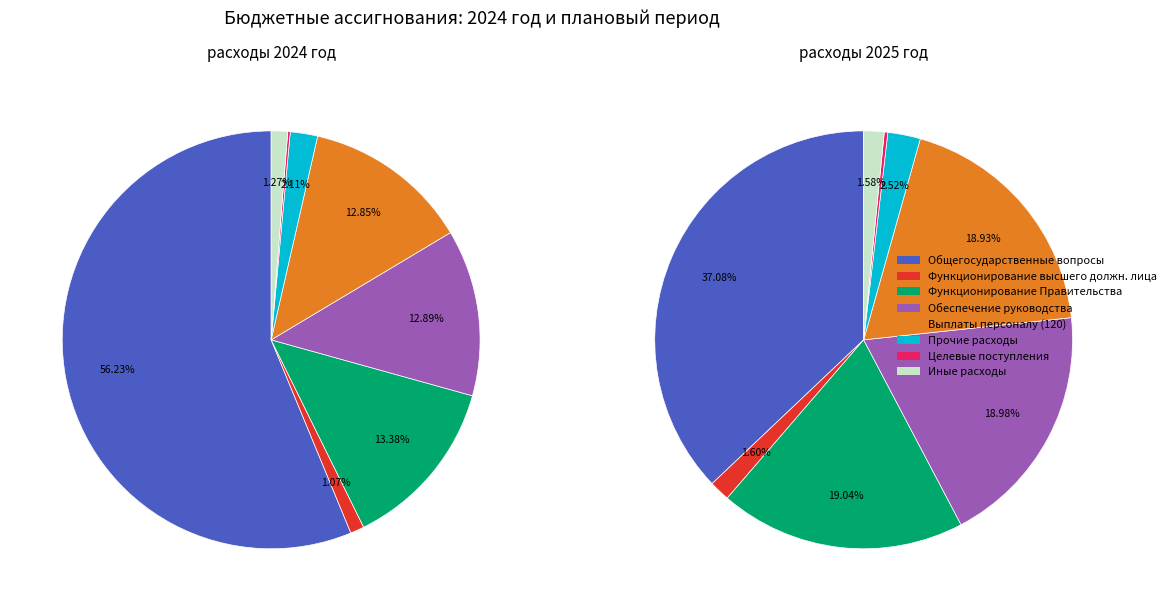

How many segments does this pie chart have?

8